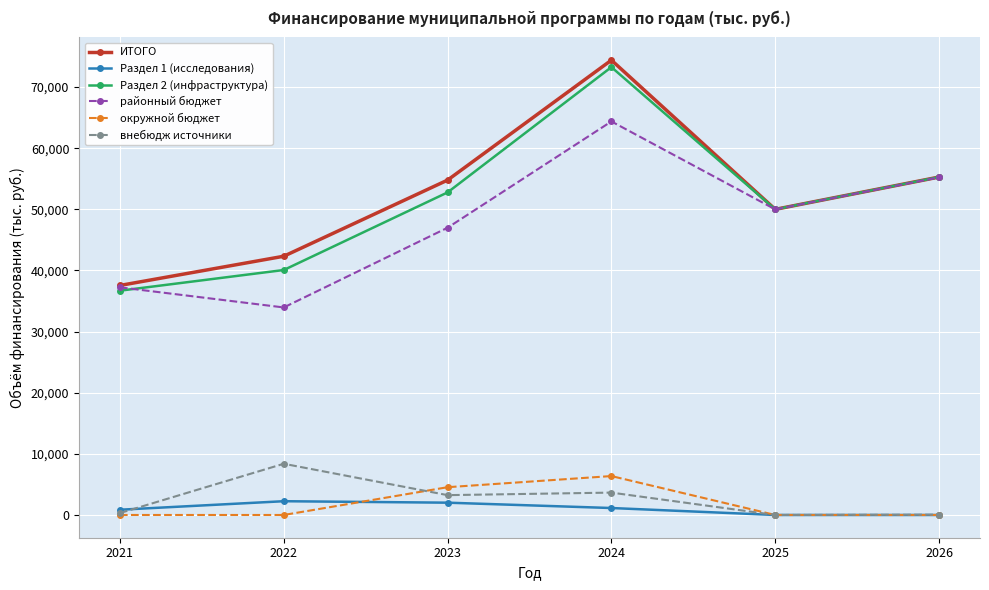

Where is the first local minimum for ИТОГО?

2025